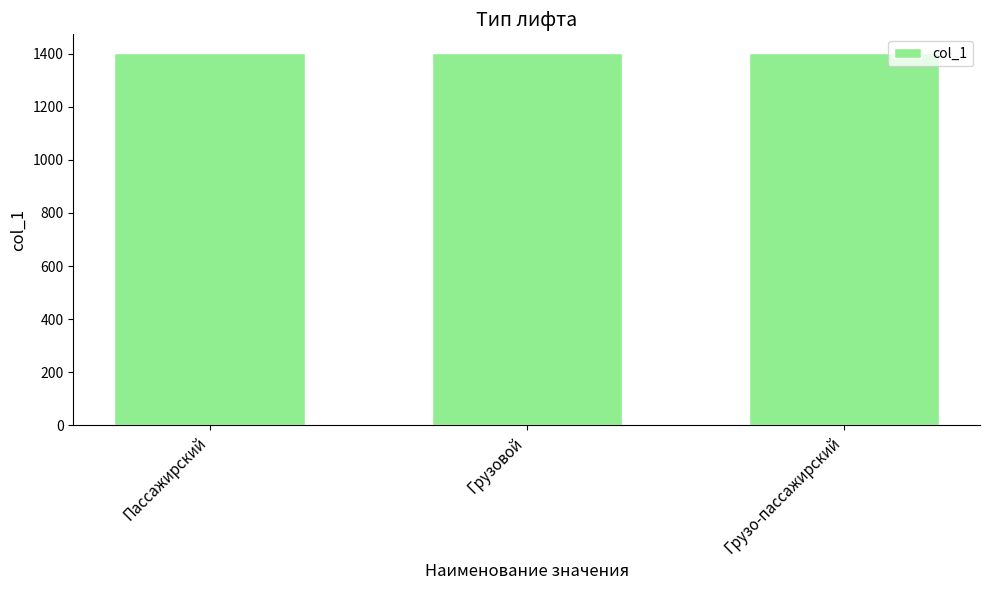

What is the value of the 2nd bar from the left?

1402